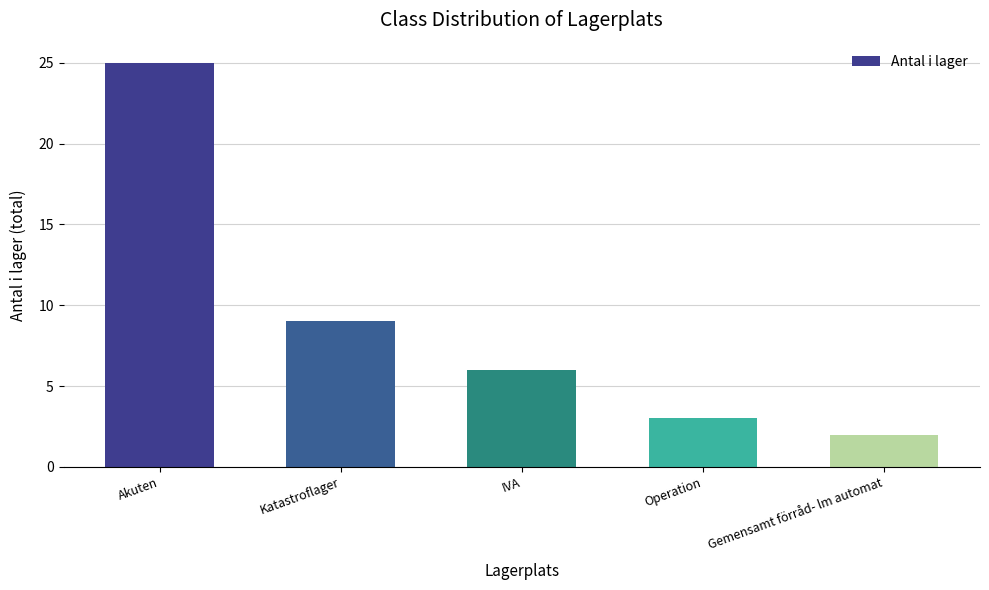

Reading right to left, what are all the values shown in this chart?

2	3	6	9	25